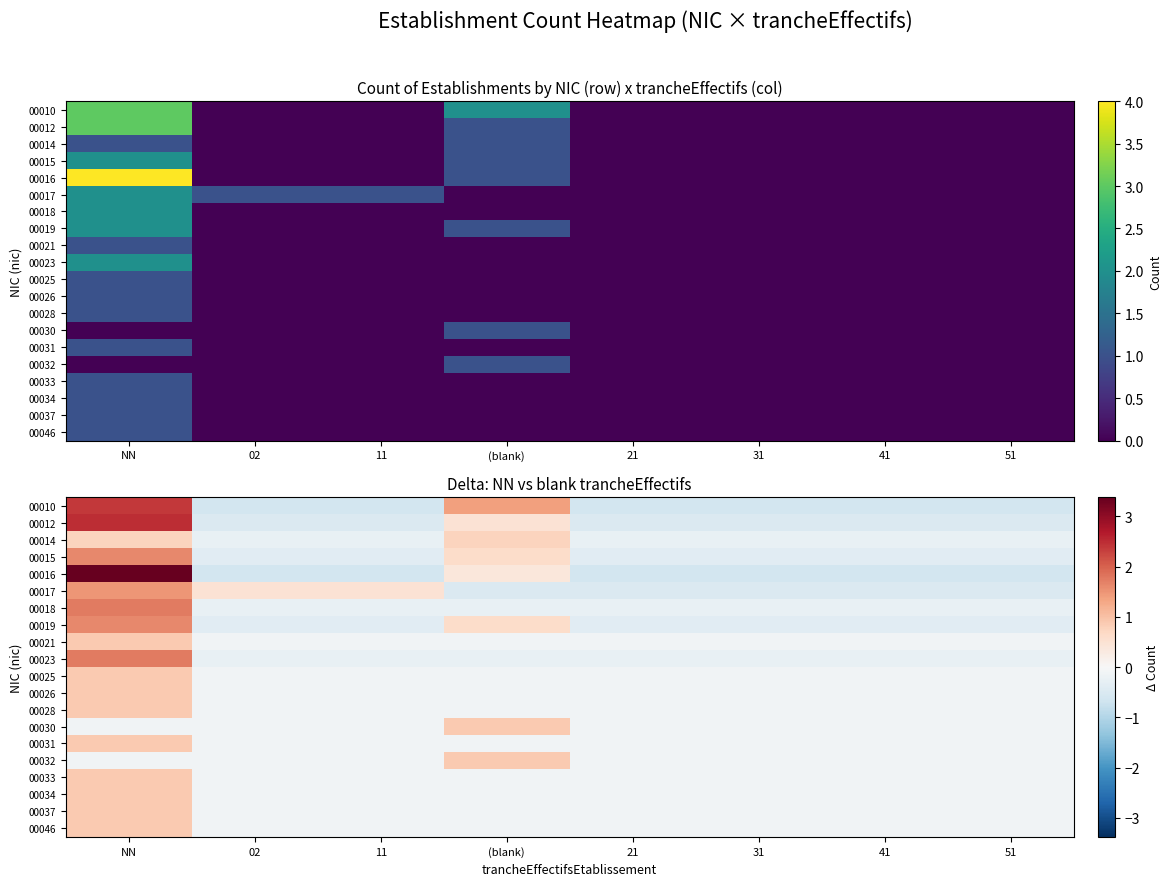

What is the greatest value displayed?

3.4